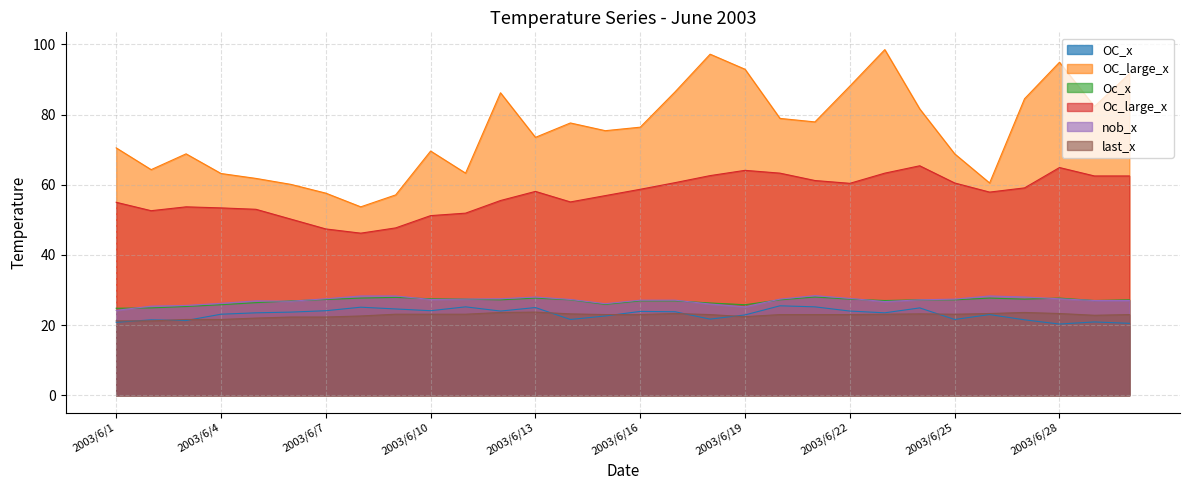

Rank the categories by OC_x value from highest to lowest.

2003/6/20, 2003/6/11, 2003/6/21, 2003/6/8, 2003/6/13, 2003/6/24, 2003/6/9, 2003/6/7, 2003/6/10, 2003/6/12, 2003/6/22, 2003/6/16, 2003/6/17, 2003/6/6, 2003/6/5, 2003/6/23, 2003/6/4, 2003/6/26, 2003/6/19, 2003/6/15, 2003/6/18, 2003/6/14, 2003/6/25, 2003/6/2, 2003/6/27, 2003/6/3, 2003/6/29, 2003/6/1, 2003/6/30, 2003/6/28